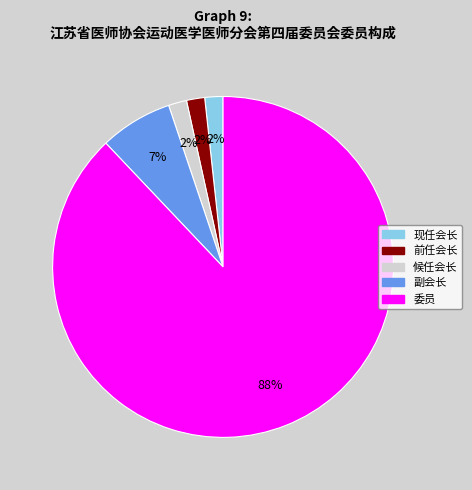

Approximately how many times larger is the value at 前任会长 compared to 候任会长?

1.0